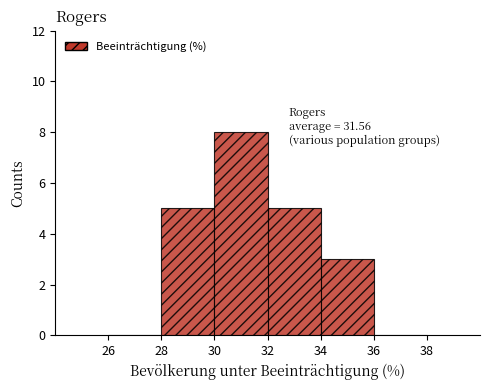

Over which range of the x-axis is the bar tallest?

30 to 32